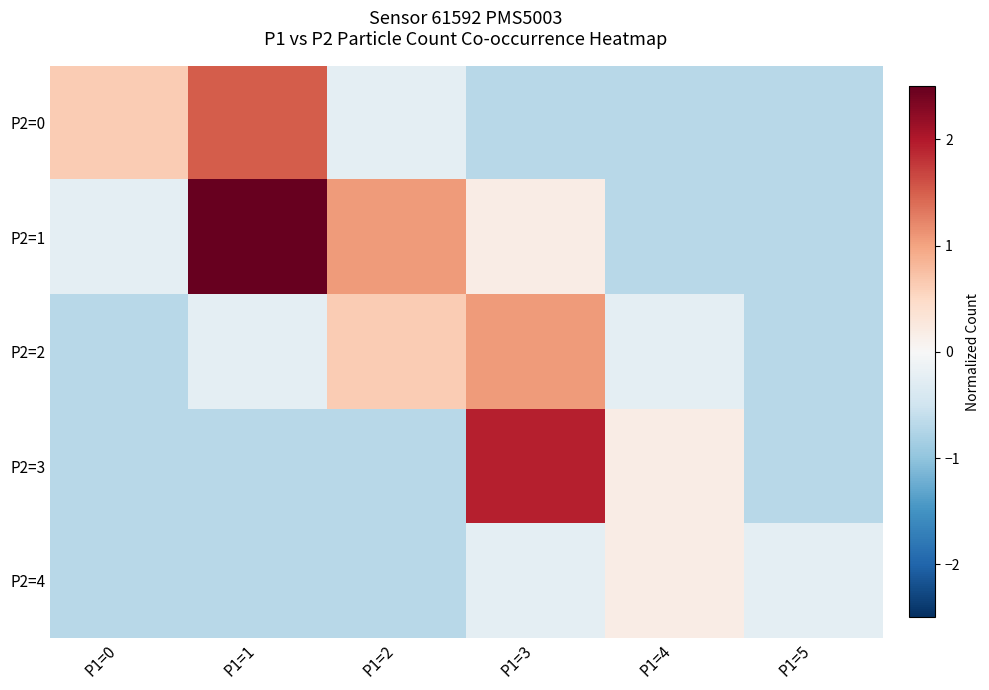

Which series has the largest total across all categories?

P2=1